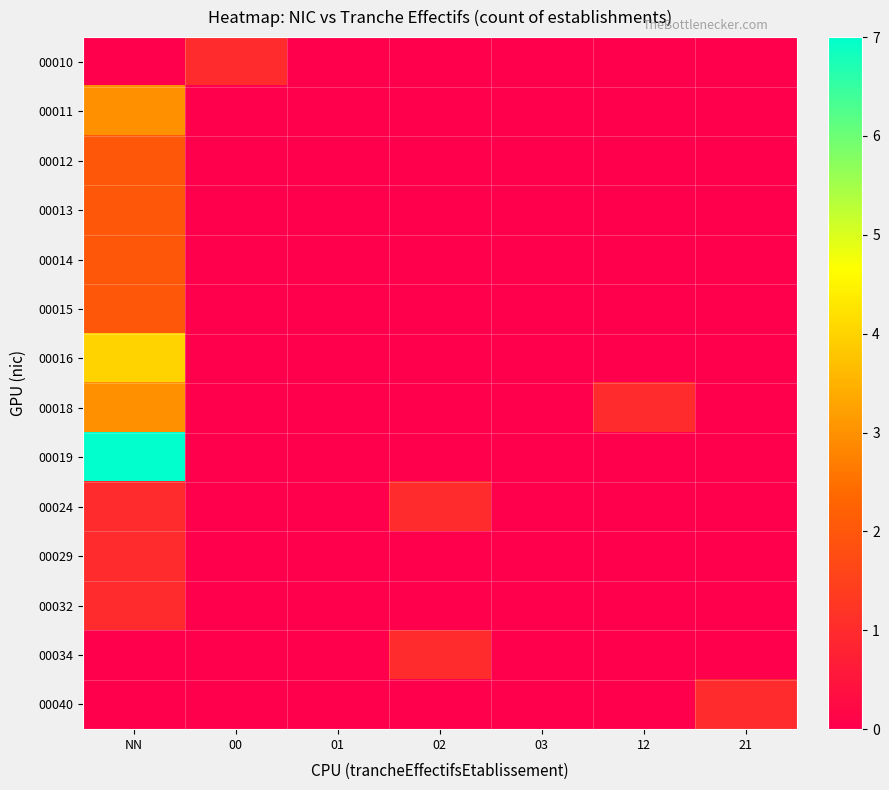

How many categories are shown in the chart?

7